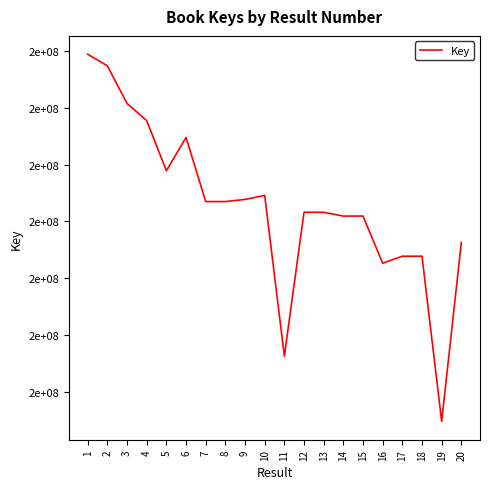

How many interior local peaks (higher than both neighbors) does the data have?

4